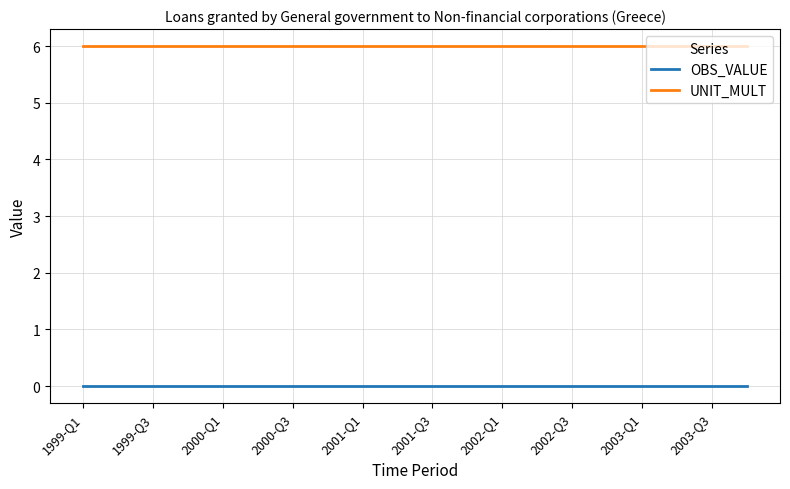

True or false: UNIT_MULT and OBS_VALUE intersect in this chart.

False